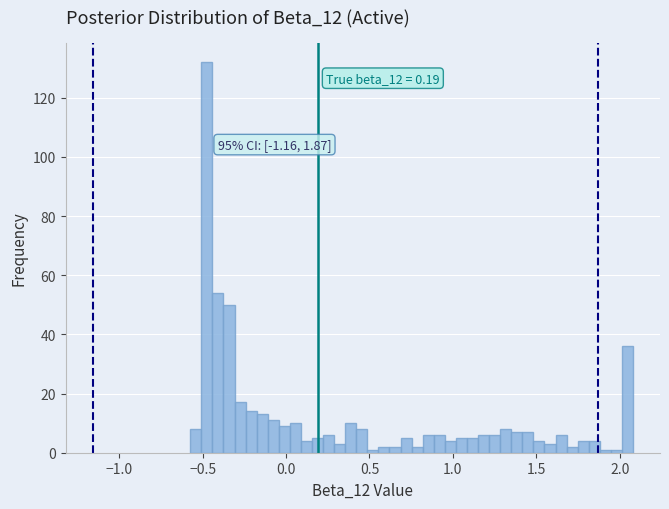

Read against the x-axis, roughly where is the centre of the tallest bar?

-0.45